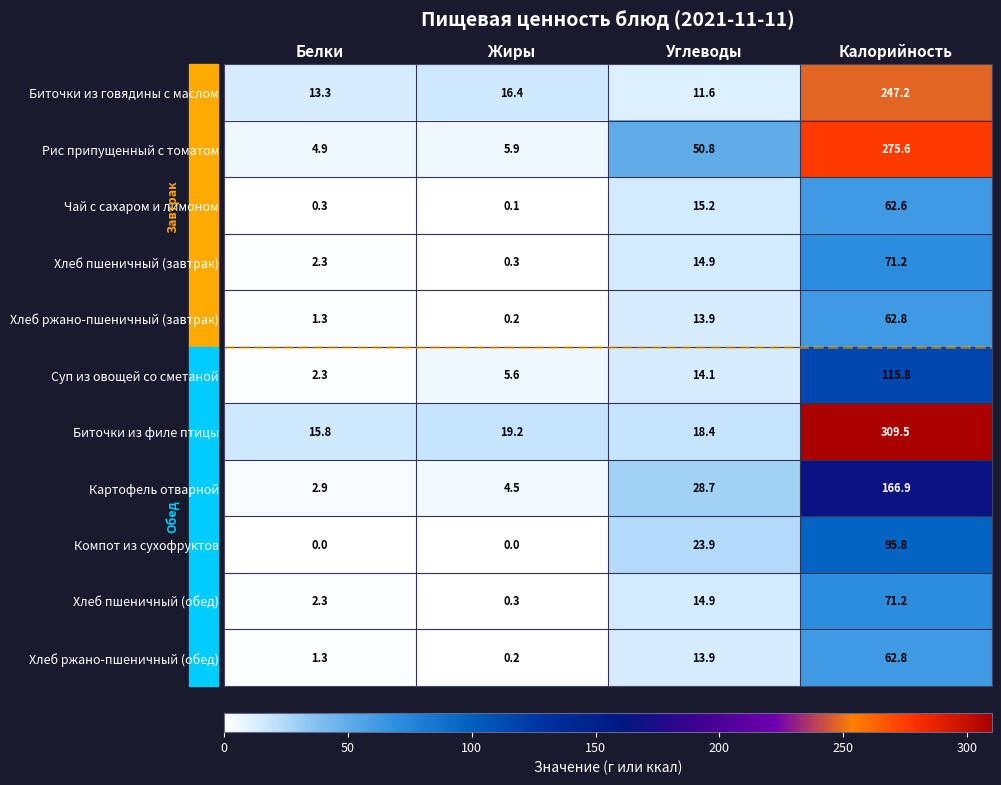

At how many categories does at least one series exceed 201?

1